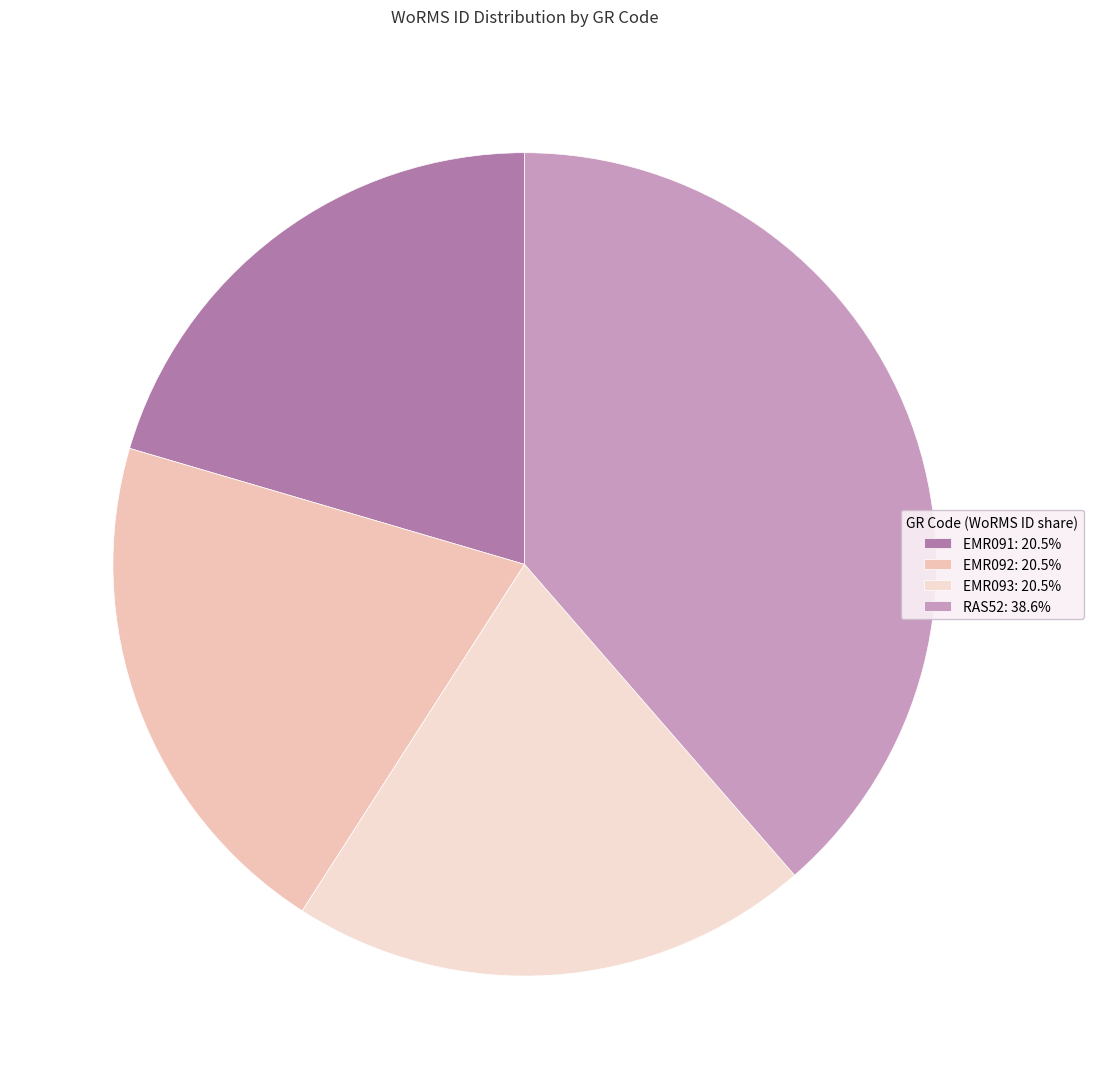

What percentage do EMR092 and RAS52 together represent?

59.1%